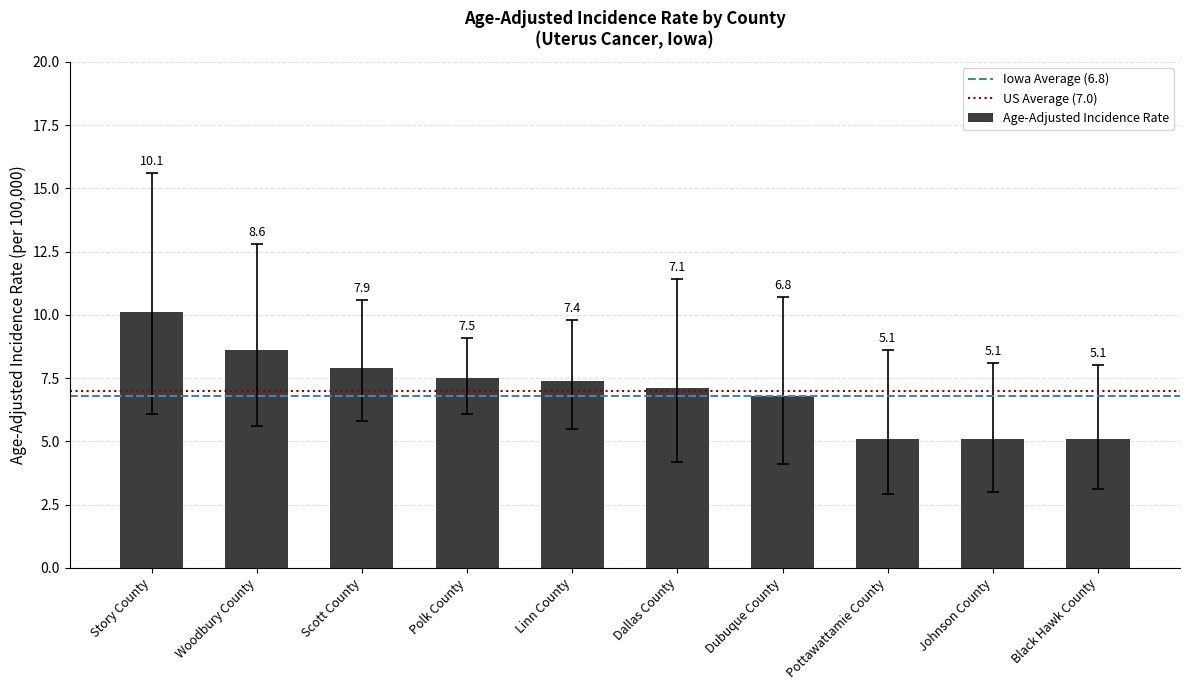

True or false: the data shows 7.9 at Scott County.

True